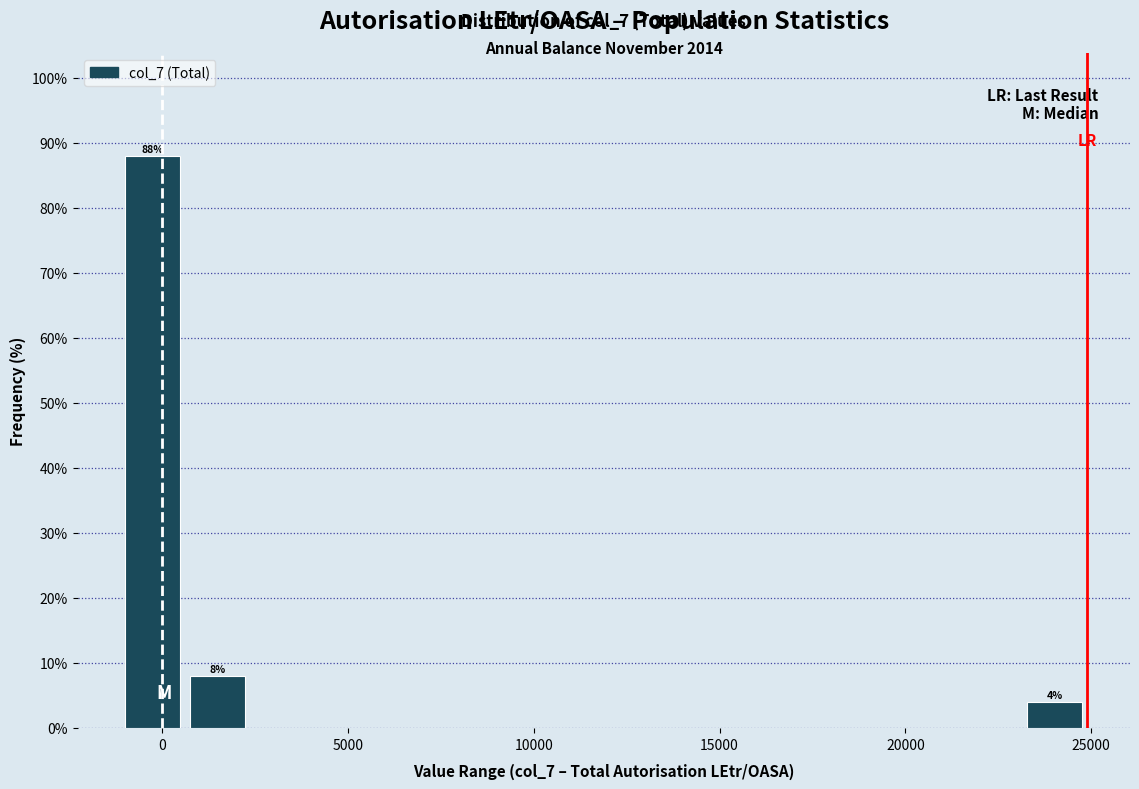

Around what value on the x-axis is the tallest bar? Give the approximate position of its centre, as read against the axis.

-500